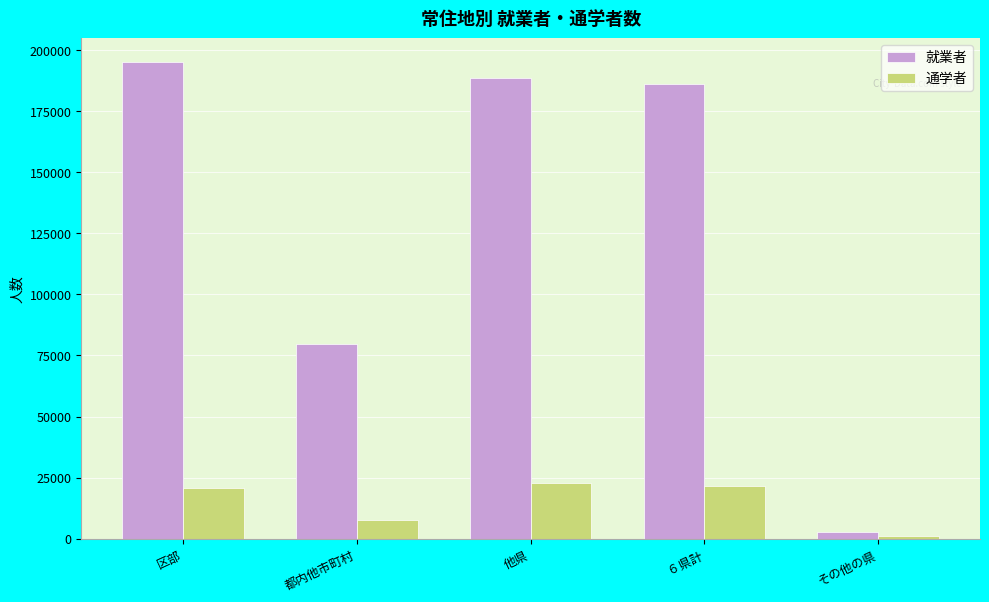

What are all the series names shown in the legend?

就業者, 通学者